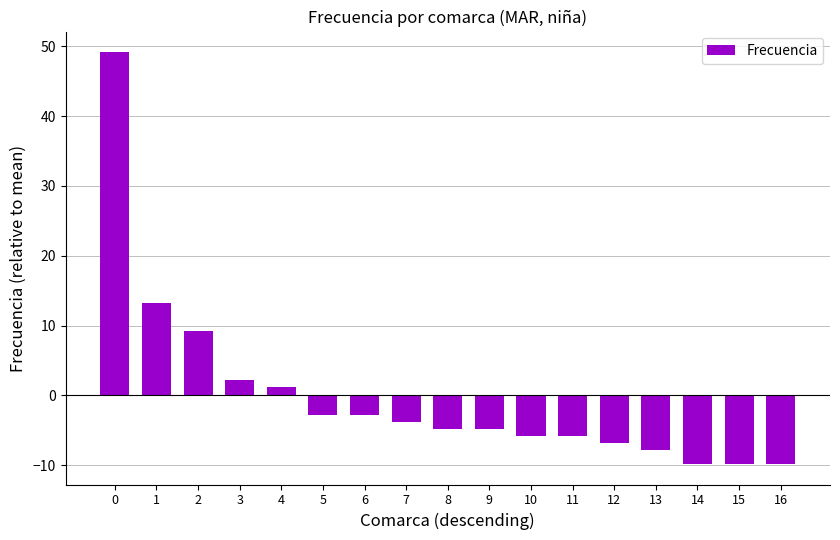

What is the maximum value shown in the chart?

49.2